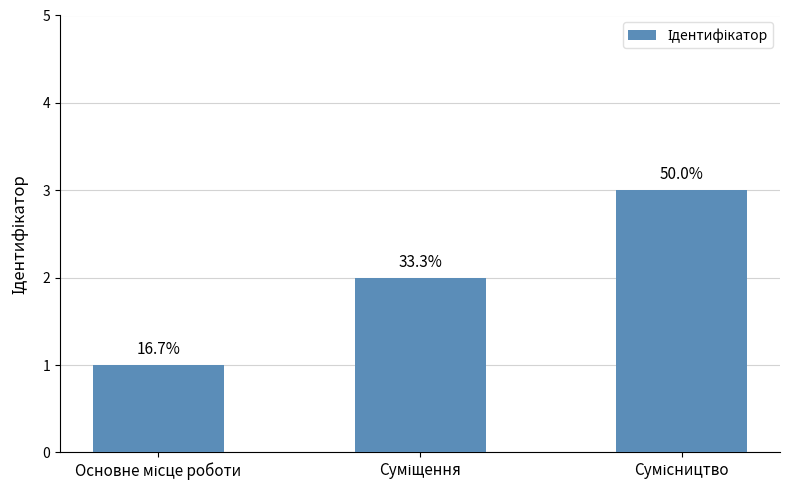

How many bars are there in total?

3